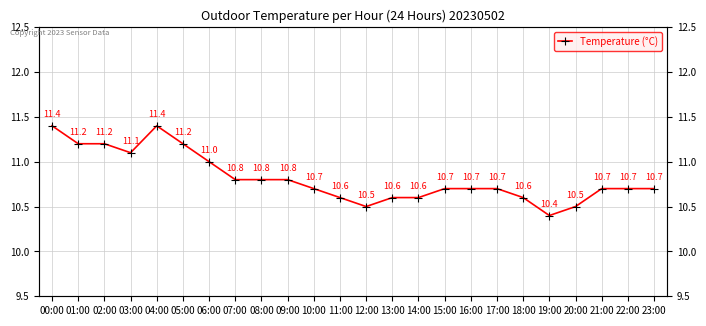

At which category does the data reach its first local valley?

03:00